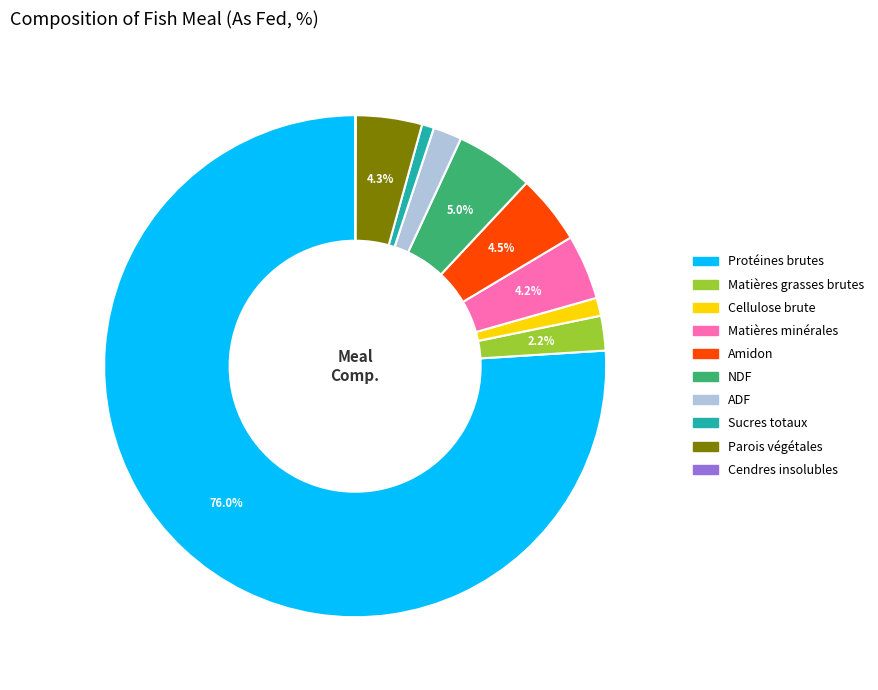

Which has a higher value, Protéines brutes or ADF?

Protéines brutes